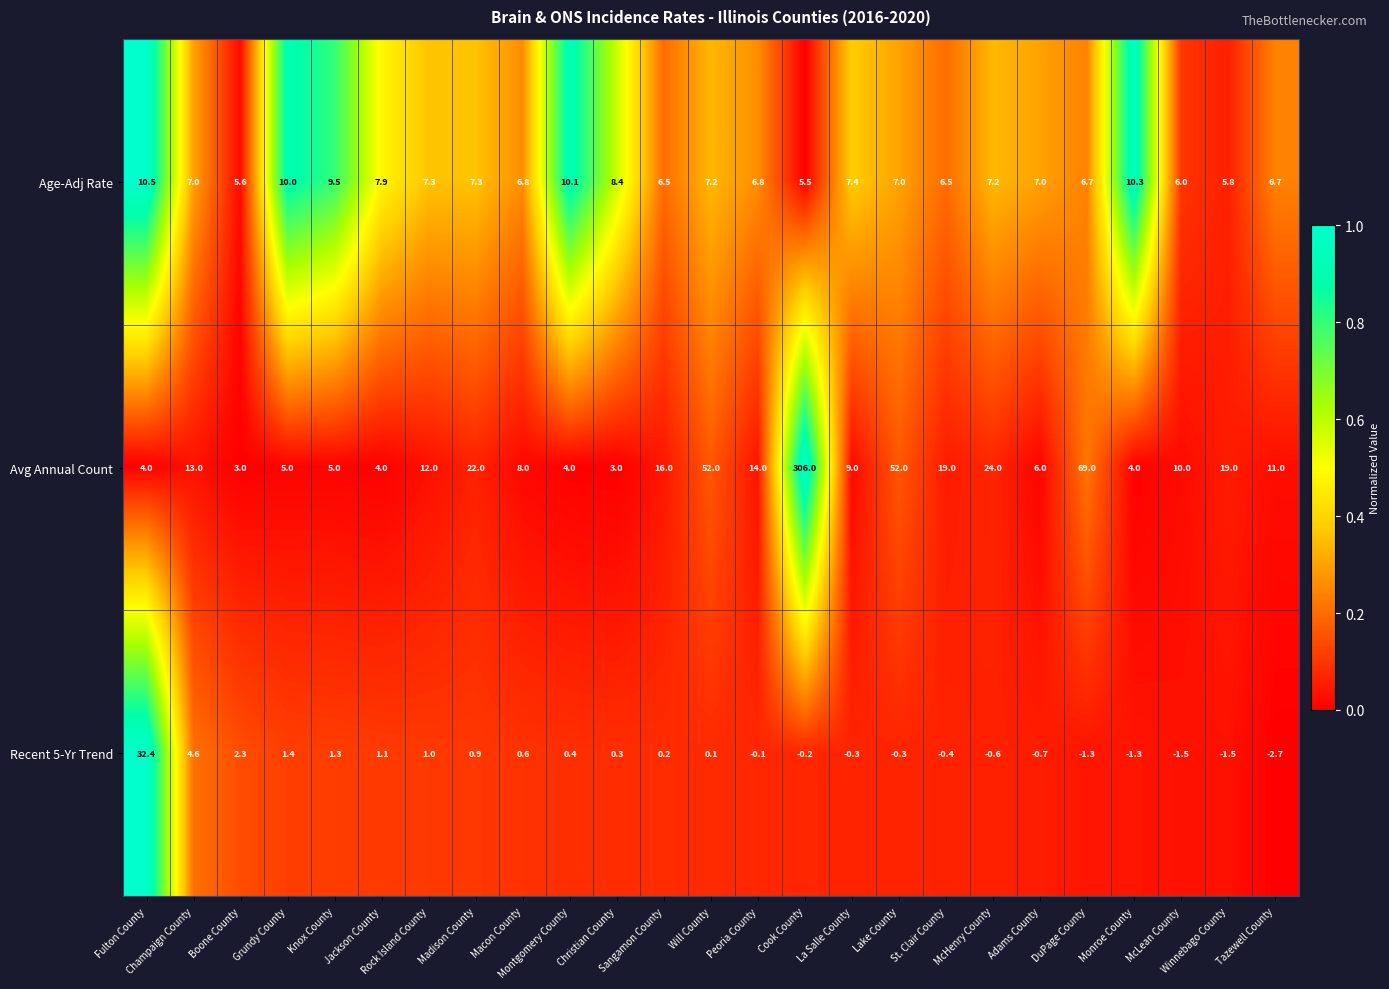

Which series has the largest total across all categories?

Avg Annual Count